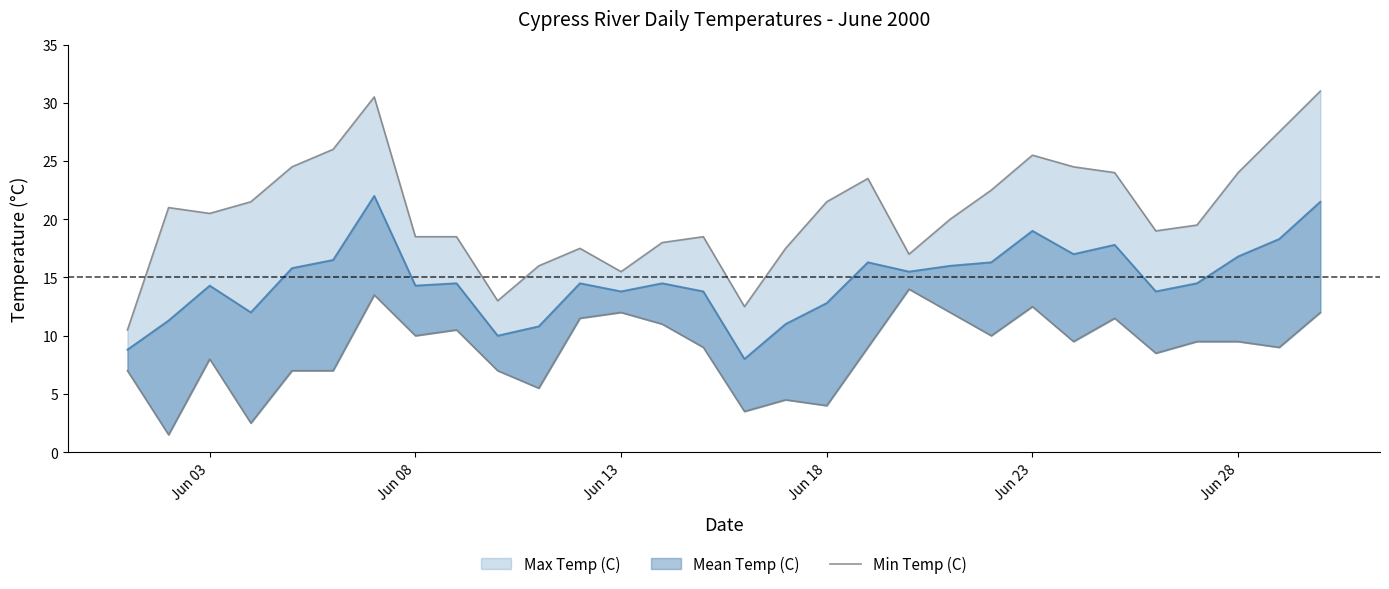

What value does the data have at Jun 23?

12.5